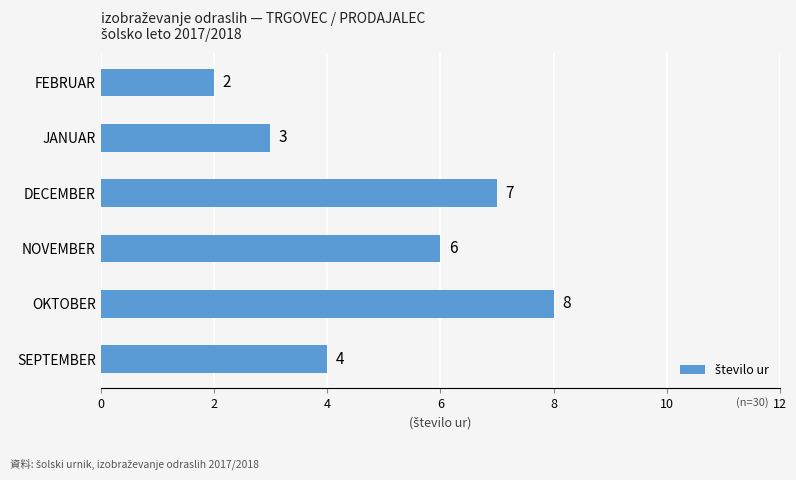

Between FEBRUAR and OKTOBER, which is larger?

OKTOBER